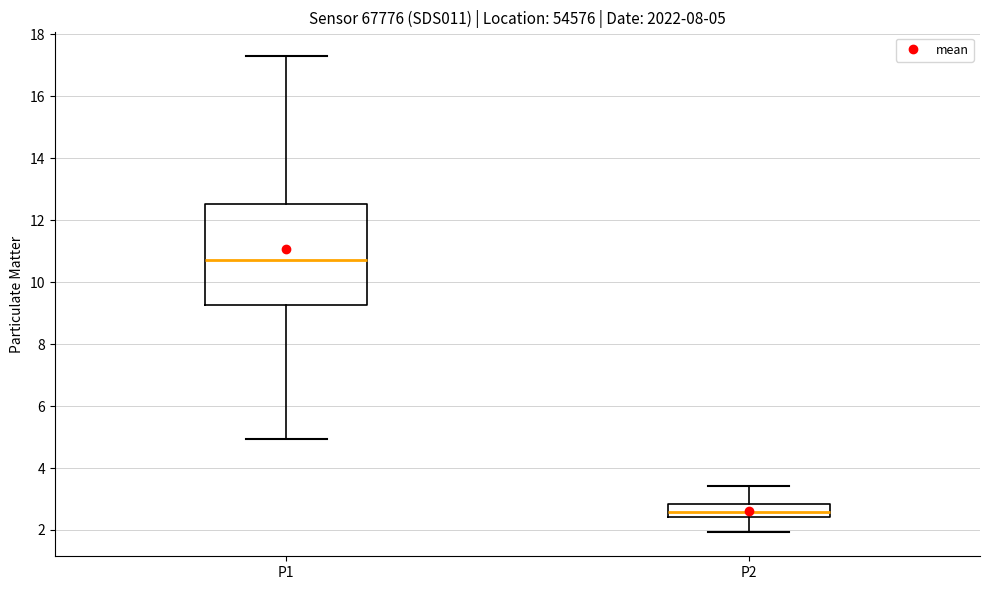

Comparing the boxes themselves (not the whiskers), which one is the tallest?

P1